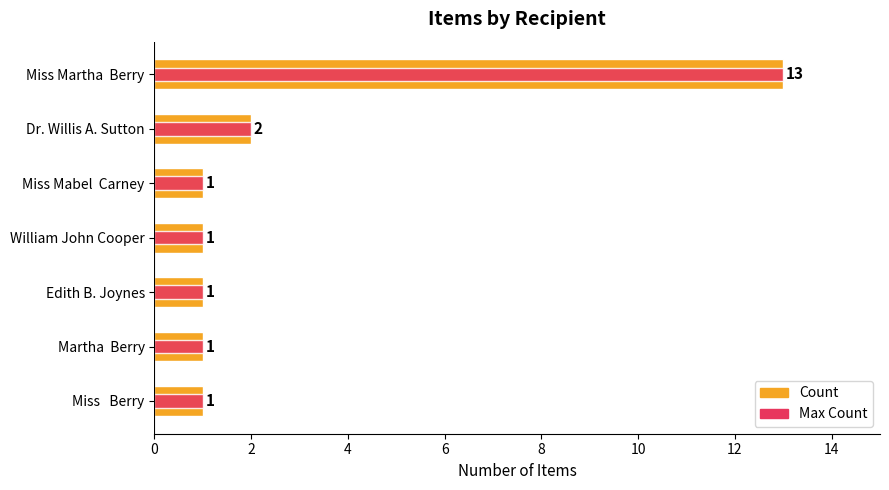

Reading left to right, transcribe all the data shown in this chart.

Count: 13	2	1	1	1	1	1
Max Count: 13	2	1	1	1	1	1